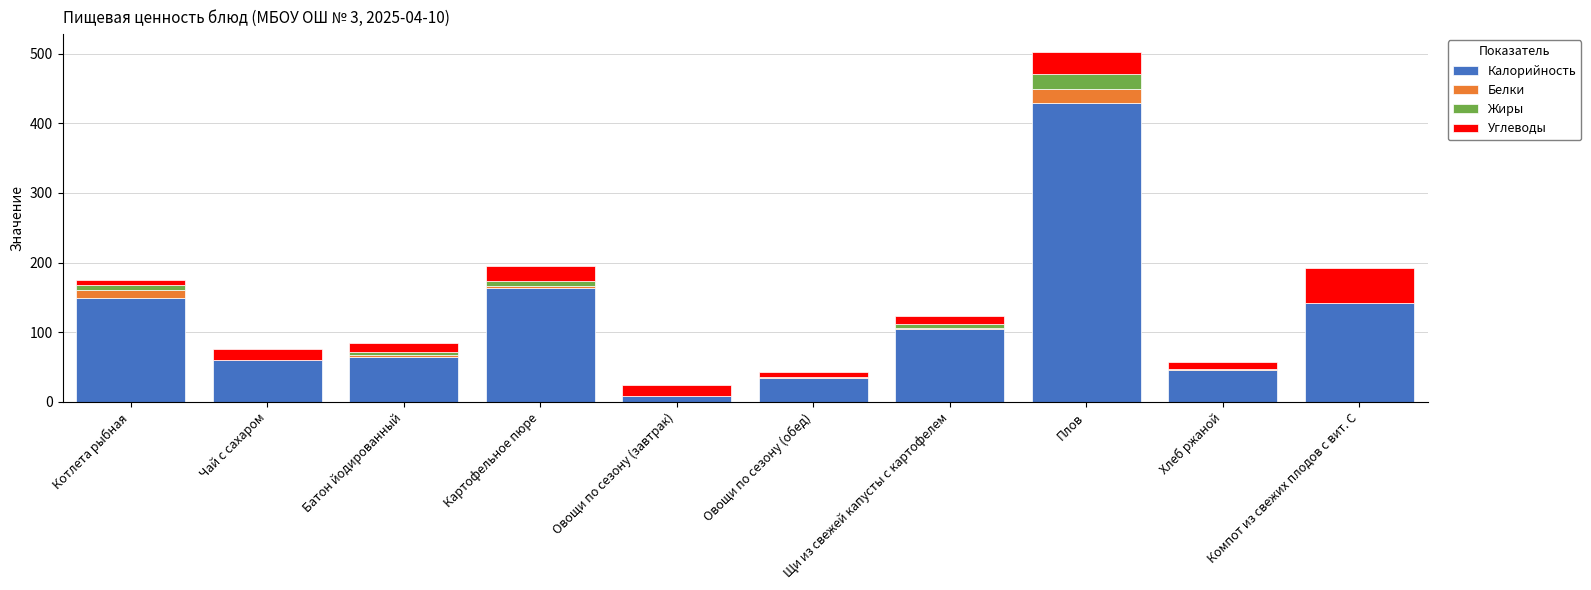

At which category is the sum across all series the highest?

Плов